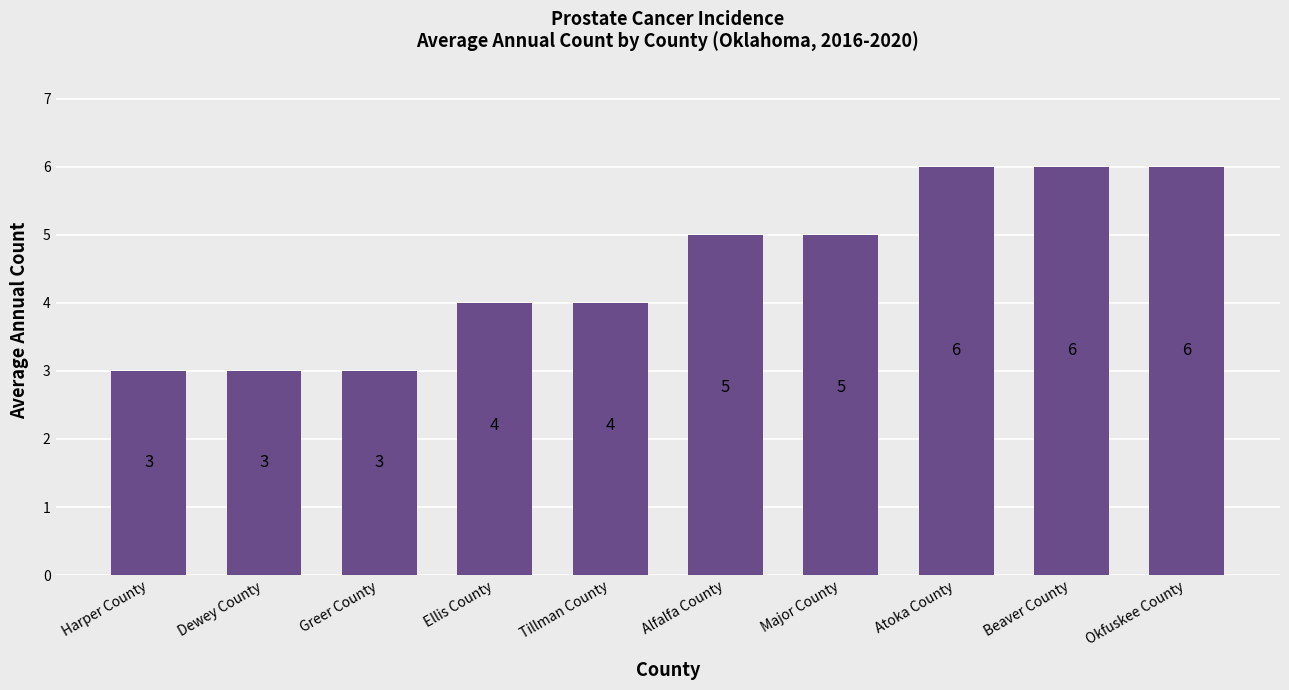

What is the sum of the values at Okfuskee County and Harper County?

9